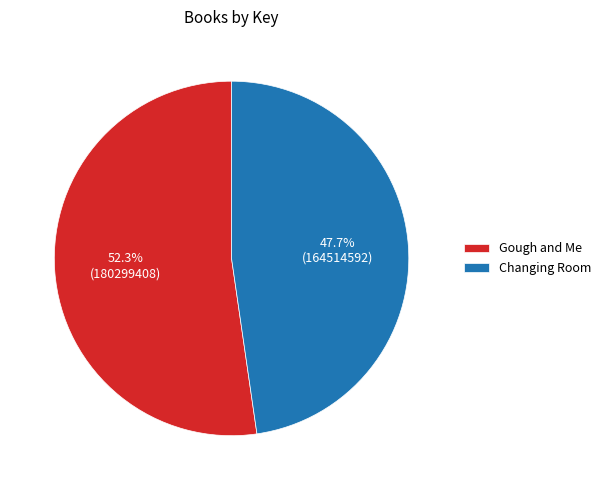

What percentage do Changing Room and Gough and Me together represent?

100.0%